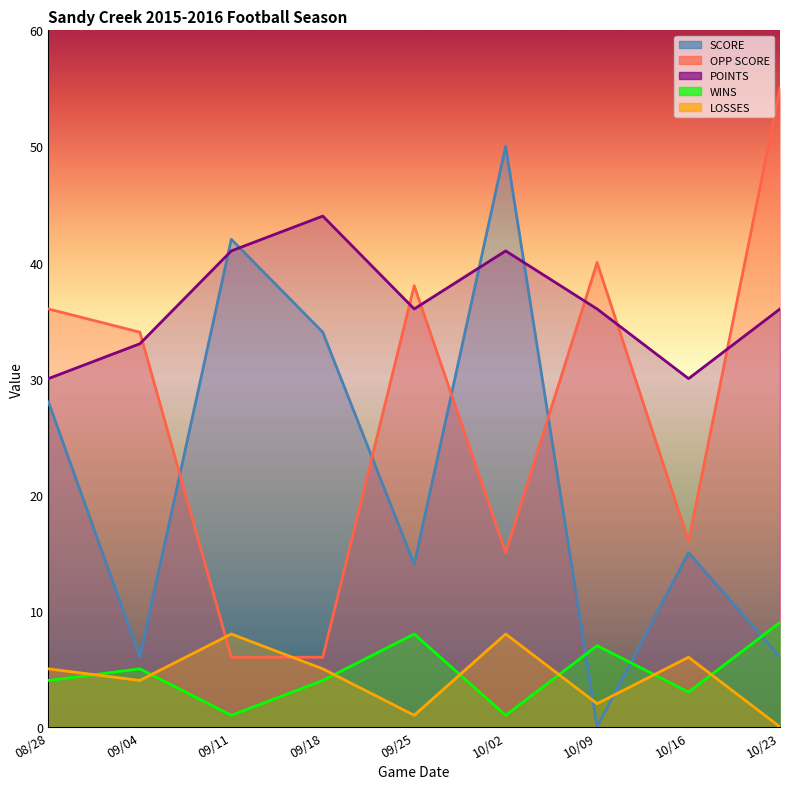

Read the LOSSES value at 09/04.

4